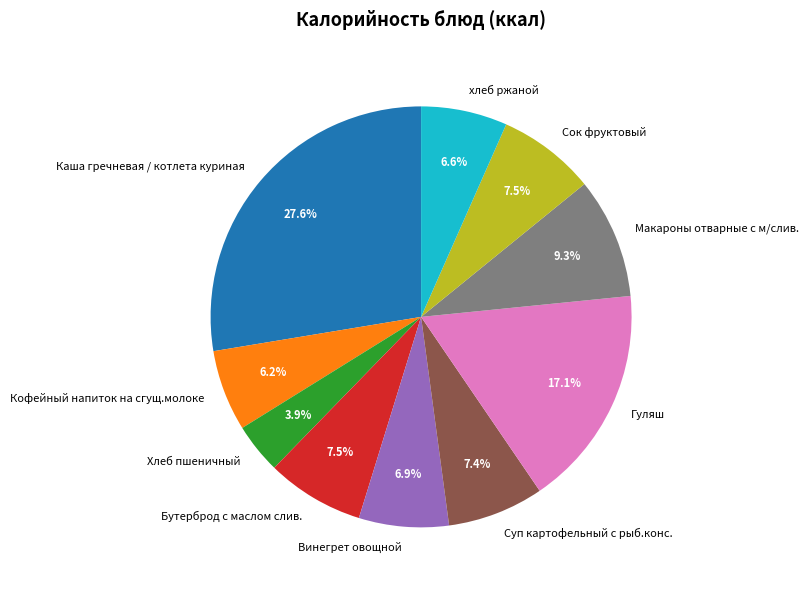

Which slice is the largest?

Каша гречневая / котлета куриная